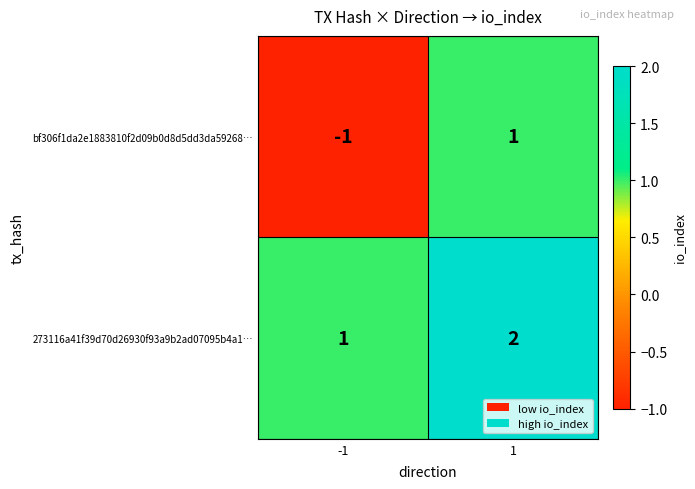

Reading right to left, transcribe all the data shown in this chart.

bf306f1da2e1883810f2d09b0d8d5dd3da59268…: 1	-1
273116a41f39d70d26930f93a9b2ad07095b4a1…: 2	1